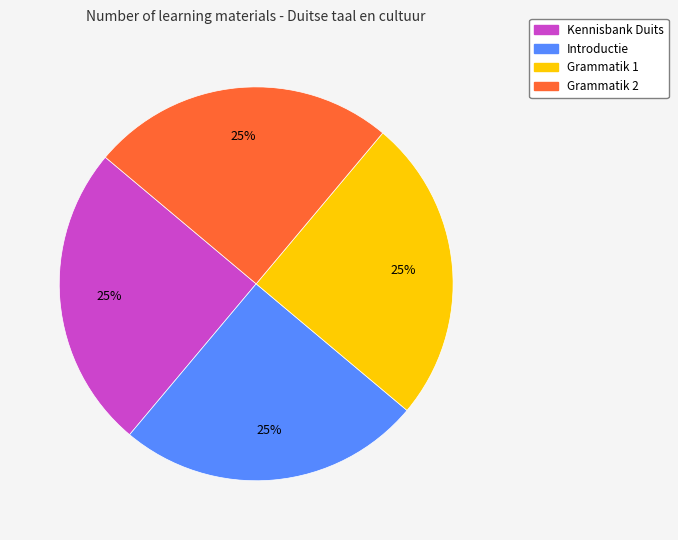

Approximately how many times larger is the value at Grammatik 2 compared to Introductie?

1.0